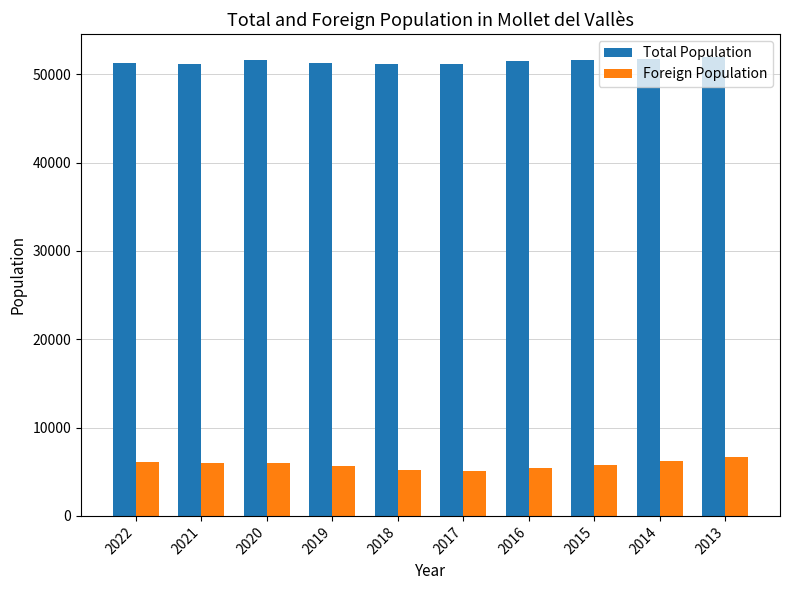

What is the lowest value of the Foreign Population series?

5048